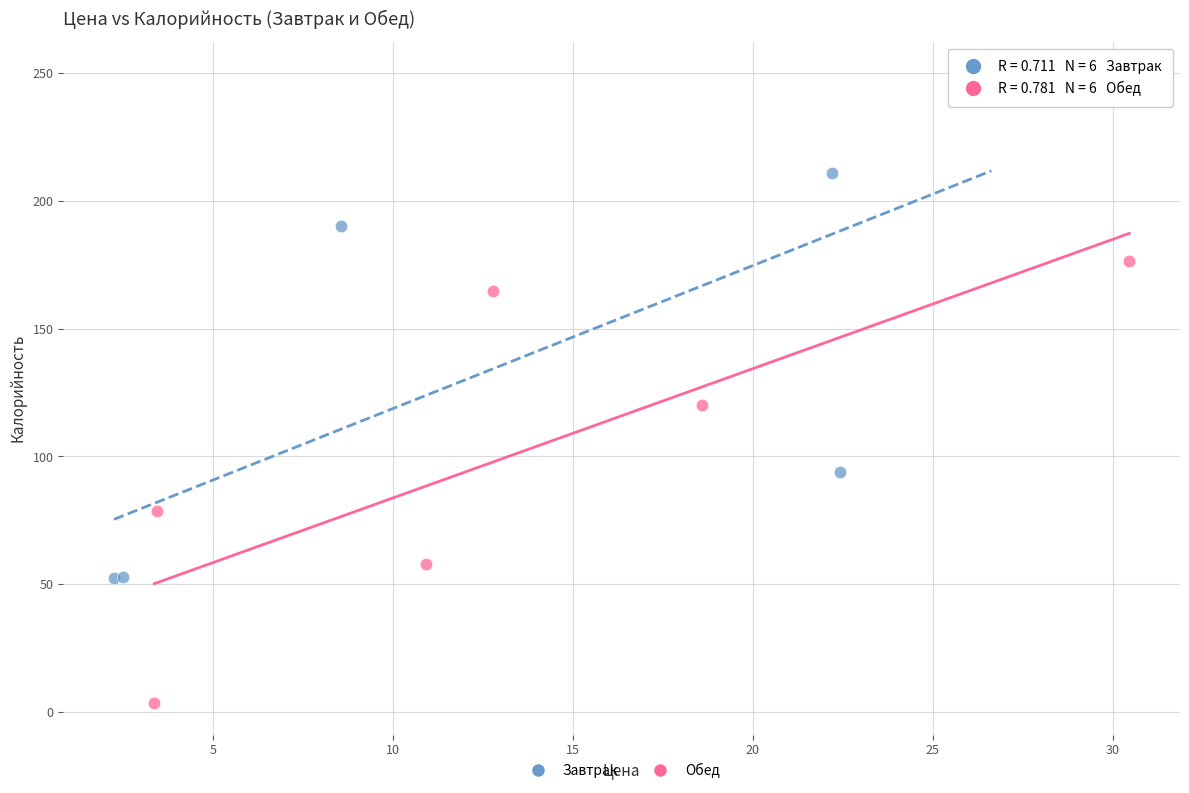

Which series reaches the minimum Y coordinate?

Обед